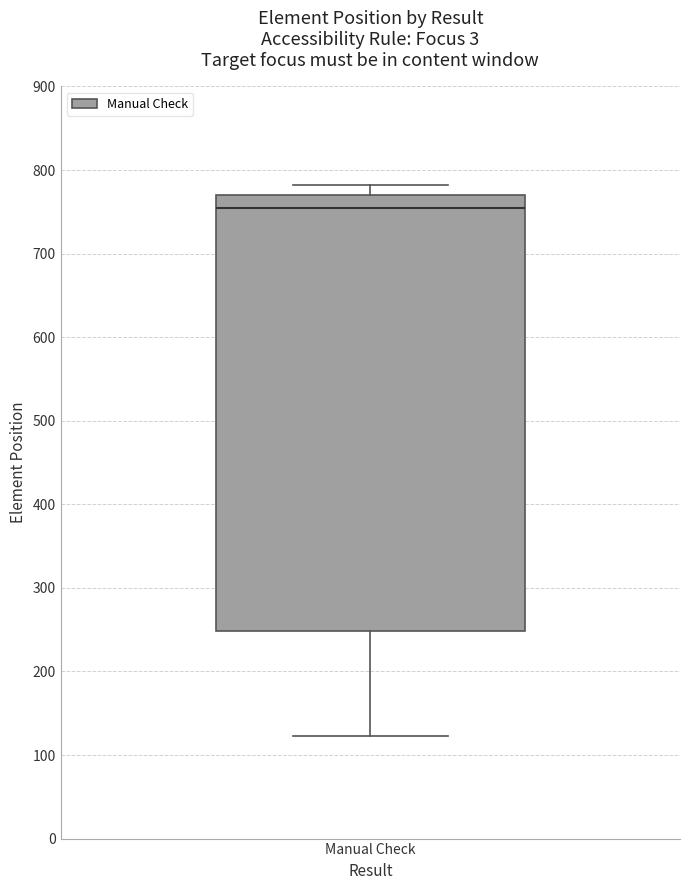

Transcribe this box plot: give where the median line is, the range the box spans, and where the two whiskers end, as read against the y-axis. The values are not printed on the chart, so give them approximately, as read against the axis.

median 760, box 250 to 770, whiskers 120 to 780